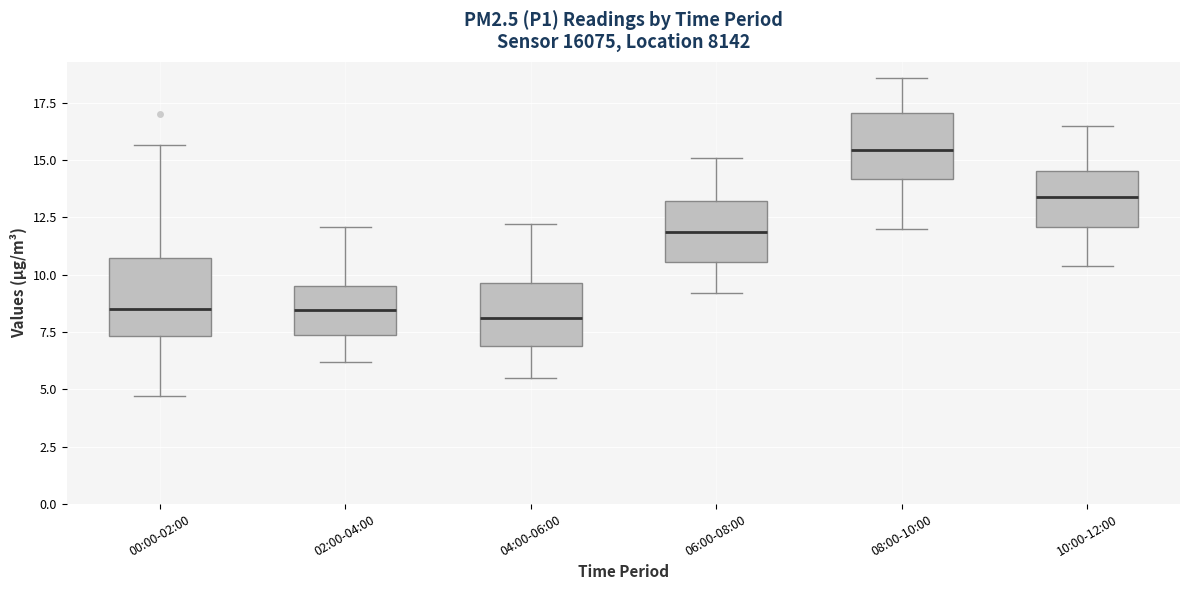

Reading left to right, read every box against the y-axis: the position of its median line, the range the box covers, and the ends of its whiskers. The values are not printed on the chart, so give them approximately, as read against the axis.

00:00-02:00: median 8.5, box 7.5 to 10.5, whiskers 4.5 to 15.5
02:00-04:00: median 8.5, box 7.5 to 9.5, whiskers 6.0 to 12.0
04:00-06:00: median 8.0, box 7.0 to 9.5, whiskers 5.5 to 12.0
06:00-08:00: median 12.0, box 10.5 to 13.0, whiskers 9.0 to 15.0
08:00-10:00: median 15.5, box 14.0 to 17.0, whiskers 12.0 to 18.5
10:00-12:00: median 13.5, box 12.0 to 14.5, whiskers 10.5 to 16.5